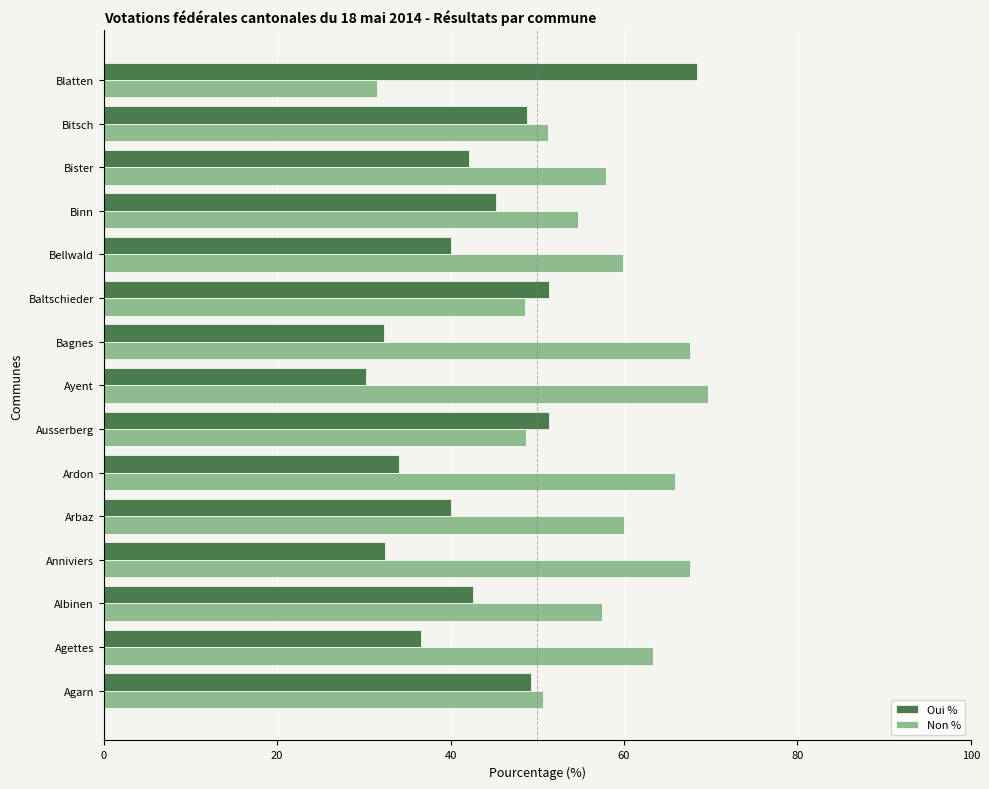

At how many categories does at least one series exceed 52?

11